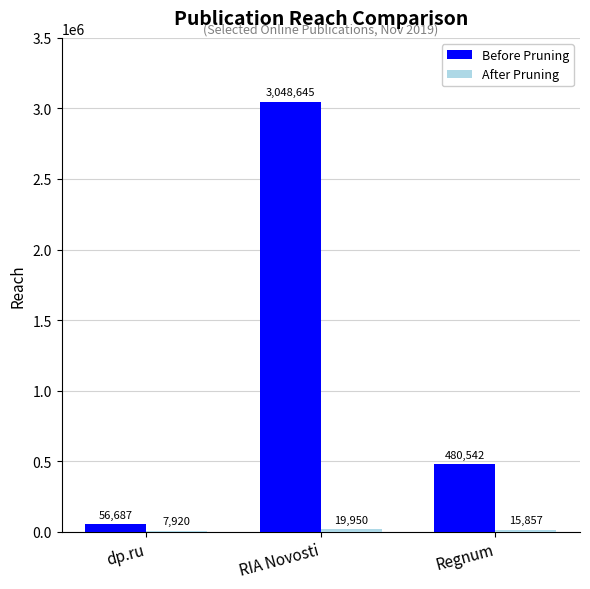

Between RIA Novosti and Regnum, which series saw the biggest shift?

Before Pruning